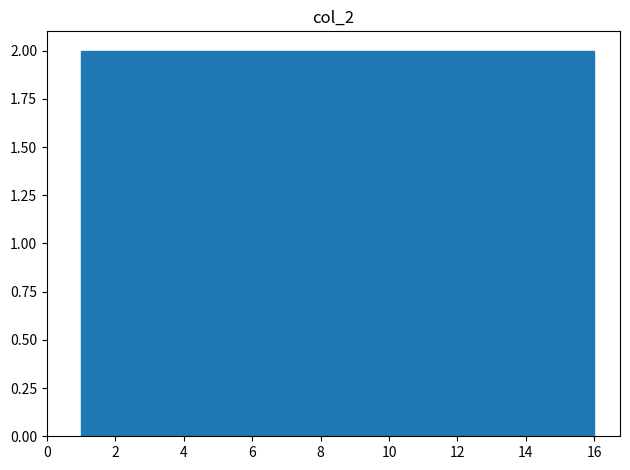

How tall is the bar that spans 8.6 to 10.4 on the x-axis? Neither the bar edges nor the heights are printed on the chart, so give them approximately, as read against the axes.

2